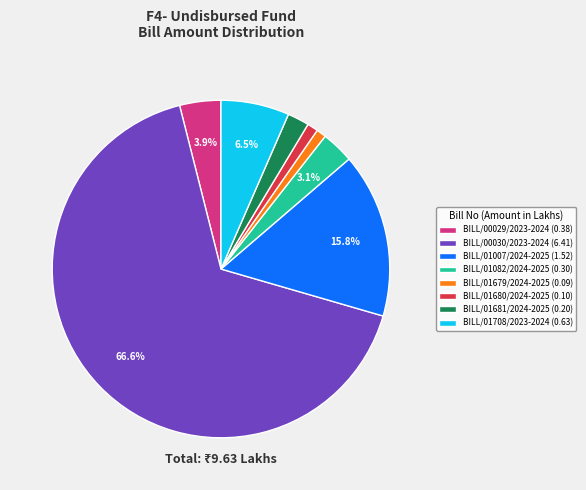

To the nearest percent, what portion does BILL/01680/2024-2025 represent?

1%